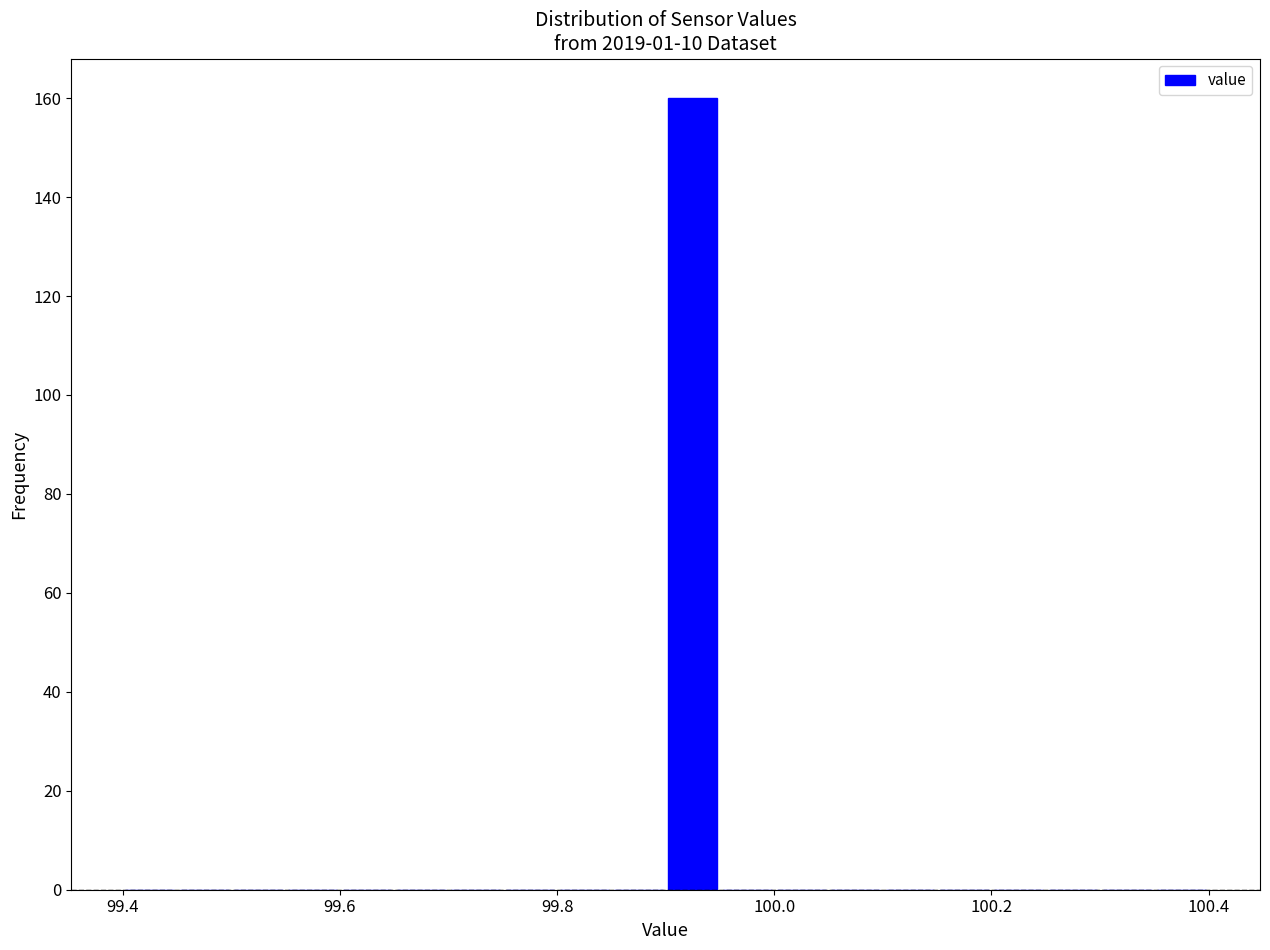

Around what value on the x-axis is the tallest bar? Give the approximate position of its centre, as read against the axis.

99.92